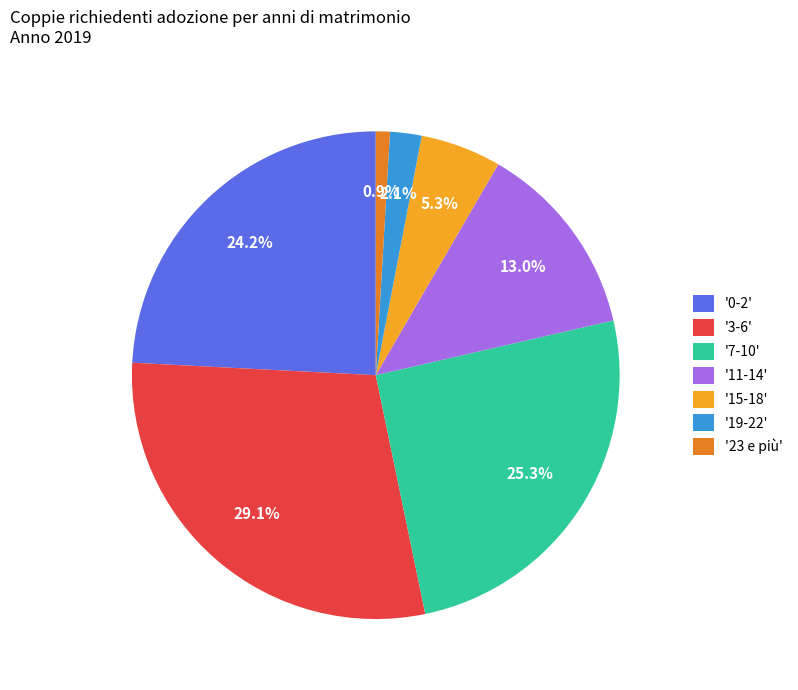

Which has a higher value, '23 e più' or '11-14'?

'11-14'